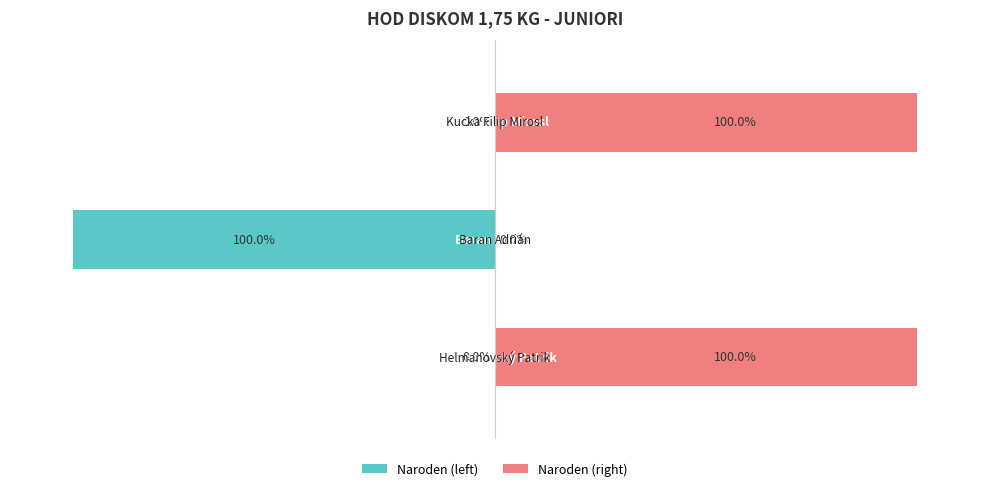

Rank the series at 1 from lowest to highest value.

Naroden (left), Naroden (right)